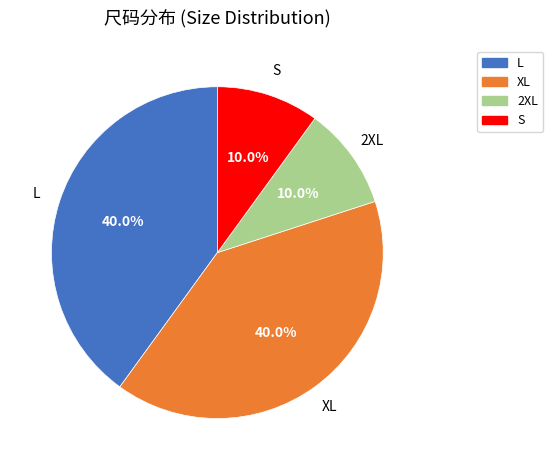

What percentage do 2XL and S together represent?

20.0%